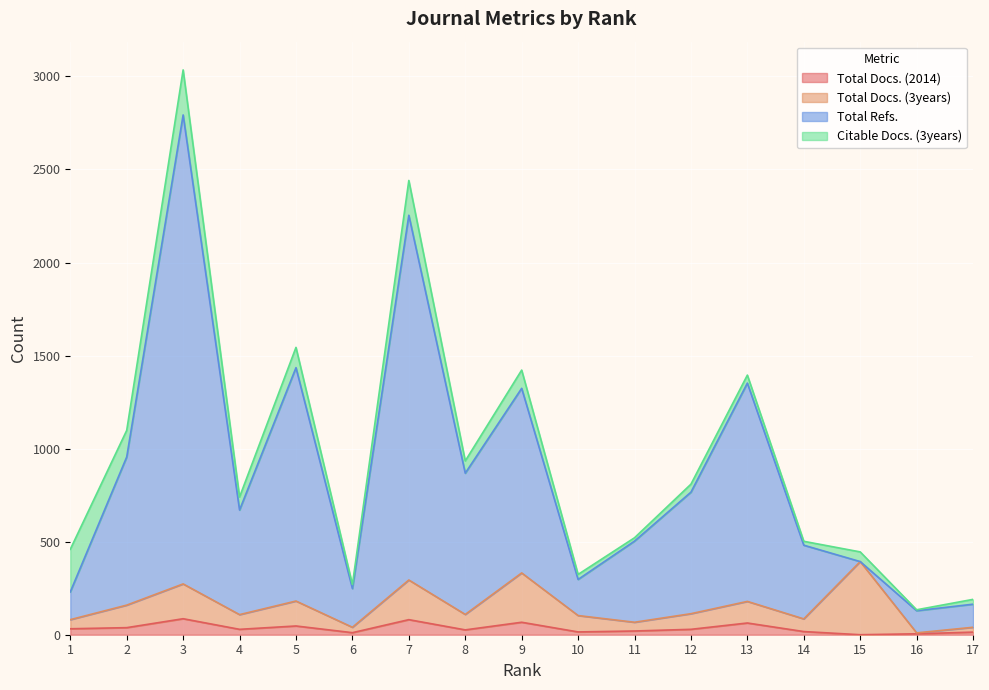

At which category does the chart reach its peak across all series?

3